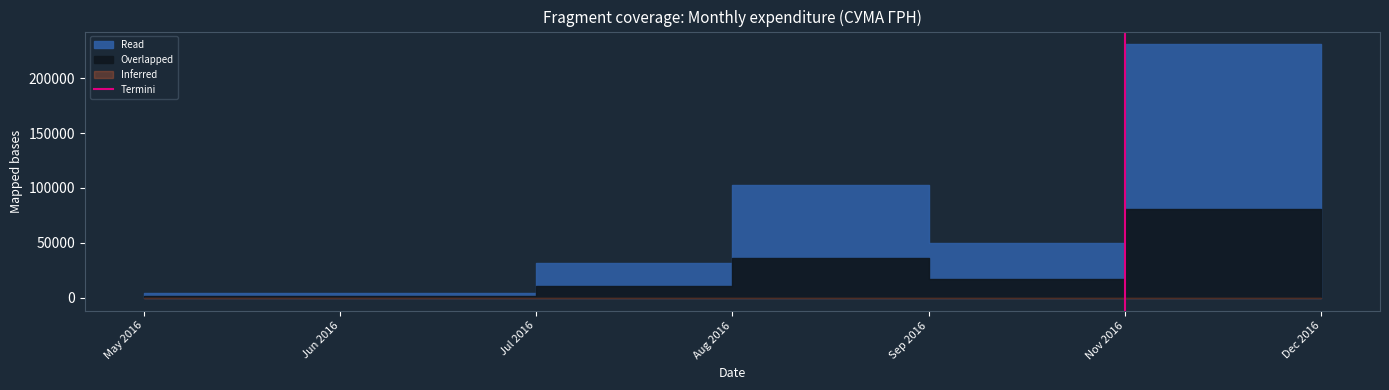

Between Jun 2016 and May 2016, which is larger?

Jun 2016